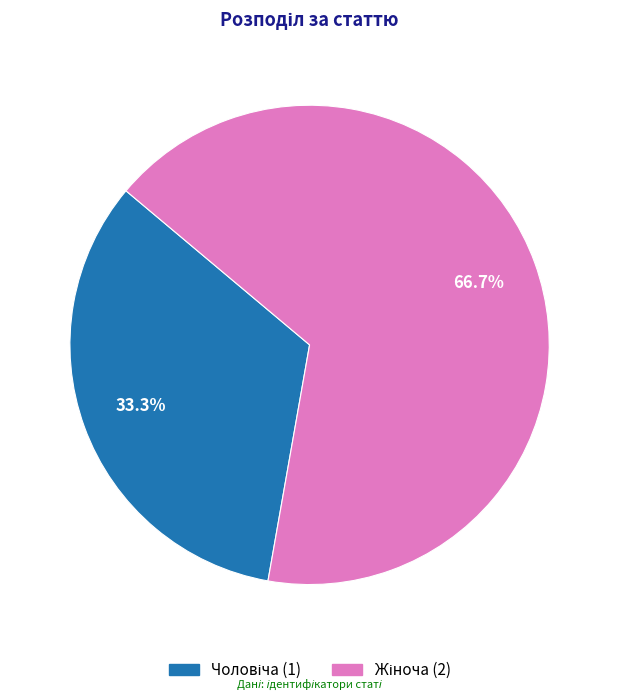

Is there a majority slice in this chart?

Yes